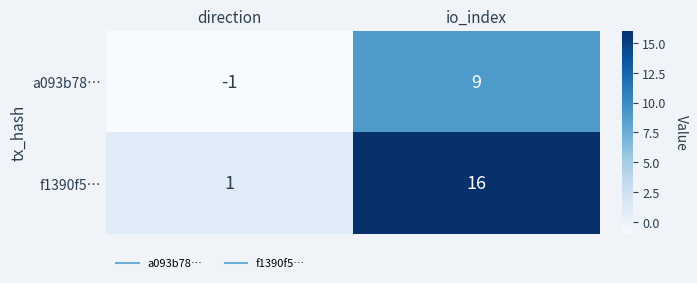

Which series changed the most between direction and io_index?

f1390f5…